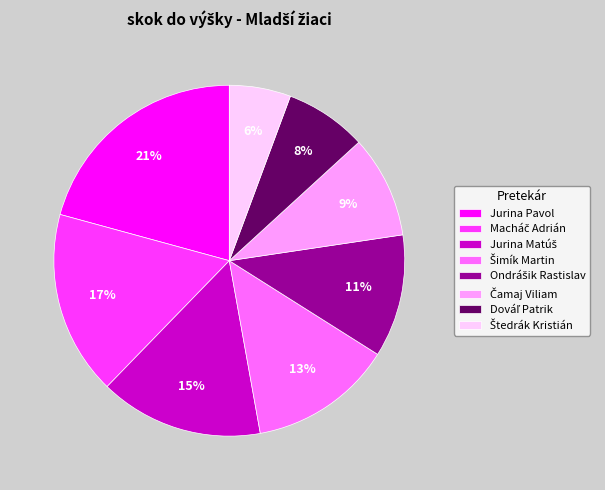

To the nearest percent, what percentage of the pie is Jurina Pavol?

21%